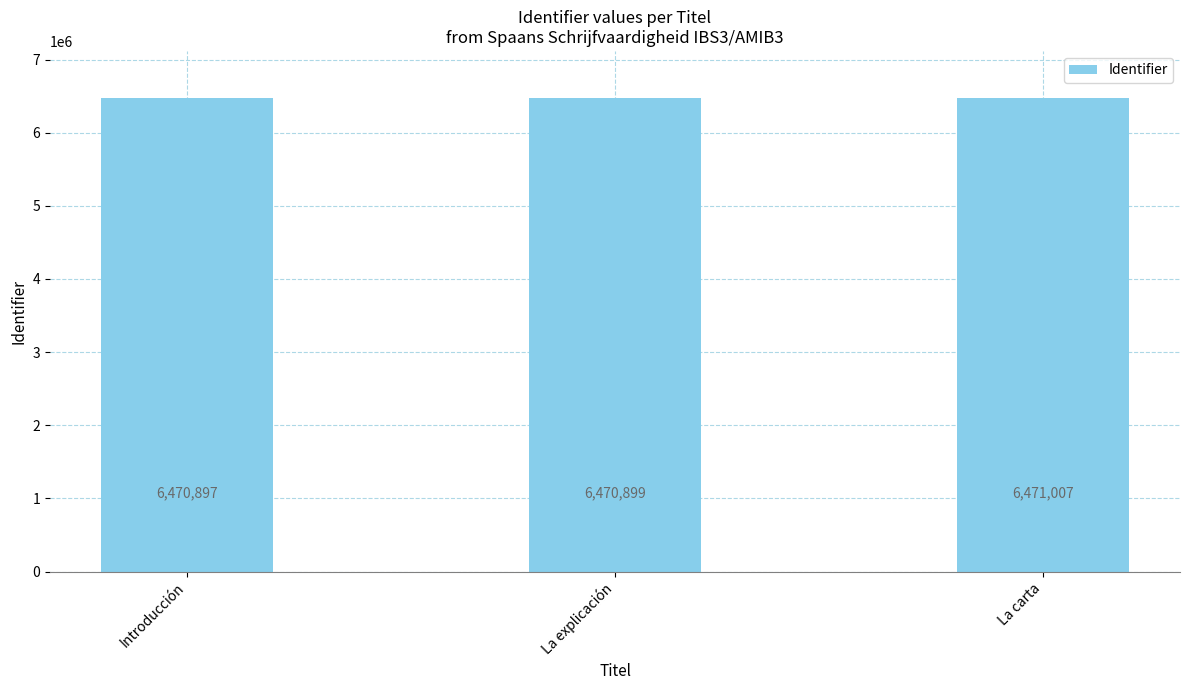

What is the difference between the values at La carta and La explicación?

108